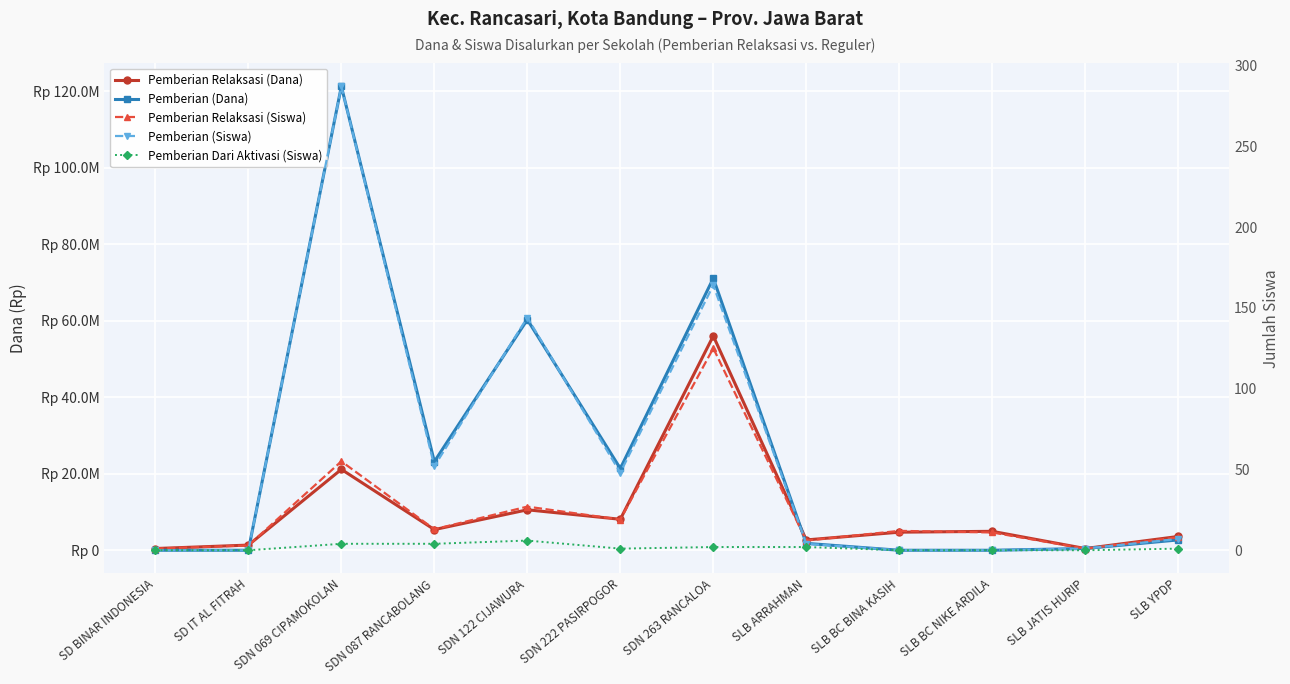

Reading right to left, extract all data points from this chart.

Pemberian Relaksasi (Dana): SLB YPDP=3600000	SLB JATIS HURIP=450000	SLB BC NIKE ARDILA=4950000	SLB BC BINA KASIH=4725000	SLB ARRAHMAN=2700000	SDN 263 RANCALOA=56025000	SDN 222 PASIRPOGOR=8100000	SDN 122 CIJAWURA=10575000	SDN 087 RANCABOLANG=5400000	SDN 069 CIPAMOKOLAN=21150000	SD IT AL FITRAH=1350000	SD BINAR INDONESIA=450000
Pemberian (Dana): SLB YPDP=2700000	SLB JATIS HURIP=450000	SLB BC NIKE ARDILA=0	SLB BC BINA KASIH=0	SLB ARRAHMAN=1800000	SDN 263 RANCALOA=71100000	SDN 222 PASIRPOGOR=21375000	SDN 122 CIJAWURA=60300000	SDN 087 RANCABOLANG=23175000	SDN 069 CIPAMOKOLAN=121275000	SD IT AL FITRAH=0	SD BINAR INDONESIA=0
Pemberian Relaksasi (Siswa): SLB YPDP=8	SLB JATIS HURIP=1	SLB BC NIKE ARDILA=11	SLB BC BINA KASIH=12	SLB ARRAHMAN=6	SDN 263 RANCALOA=125	SDN 222 PASIRPOGOR=19	SDN 122 CIJAWURA=27	SDN 087 RANCABOLANG=13	SDN 069 CIPAMOKOLAN=55	SD IT AL FITRAH=3	SD BINAR INDONESIA=1
Pemberian (Siswa): SLB YPDP=7	SLB JATIS HURIP=1	SLB BC NIKE ARDILA=0	SLB BC BINA KASIH=0	SLB ARRAHMAN=4	SDN 263 RANCALOA=164	SDN 222 PASIRPOGOR=48	SDN 122 CIJAWURA=144	SDN 087 RANCABOLANG=52	SDN 069 CIPAMOKOLAN=287	SD IT AL FITRAH=0	SD BINAR INDONESIA=0
Pemberian Dari Aktivasi (Siswa): SLB YPDP=1	SLB JATIS HURIP=0	SLB BC NIKE ARDILA=0	SLB BC BINA KASIH=0	SLB ARRAHMAN=2	SDN 263 RANCALOA=2	SDN 222 PASIRPOGOR=1	SDN 122 CIJAWURA=6	SDN 087 RANCABOLANG=4	SDN 069 CIPAMOKOLAN=4	SD IT AL FITRAH=0	SD BINAR INDONESIA=0